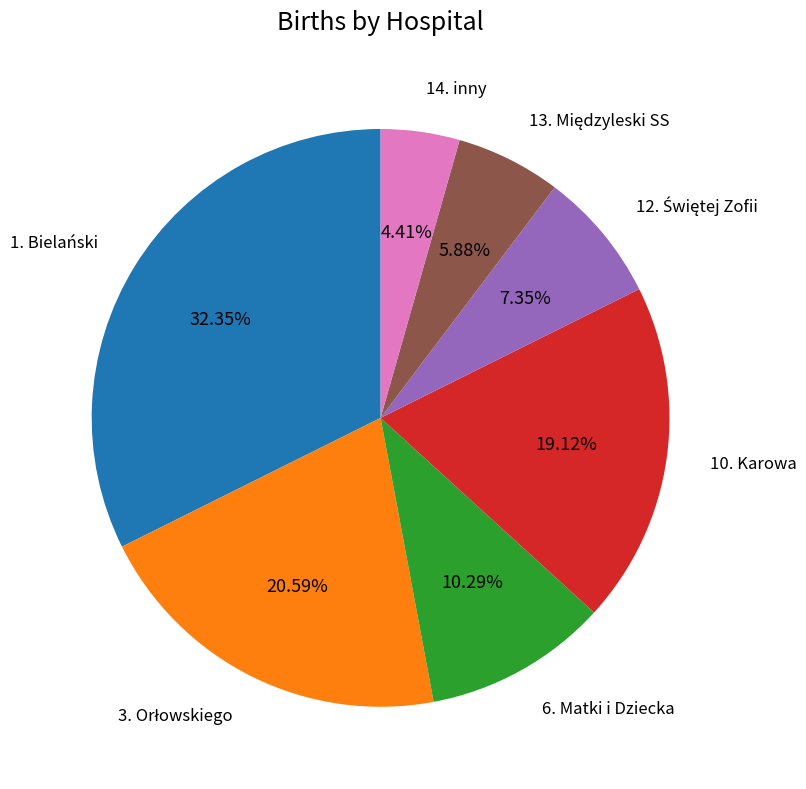

Does any single category account for the majority?

No